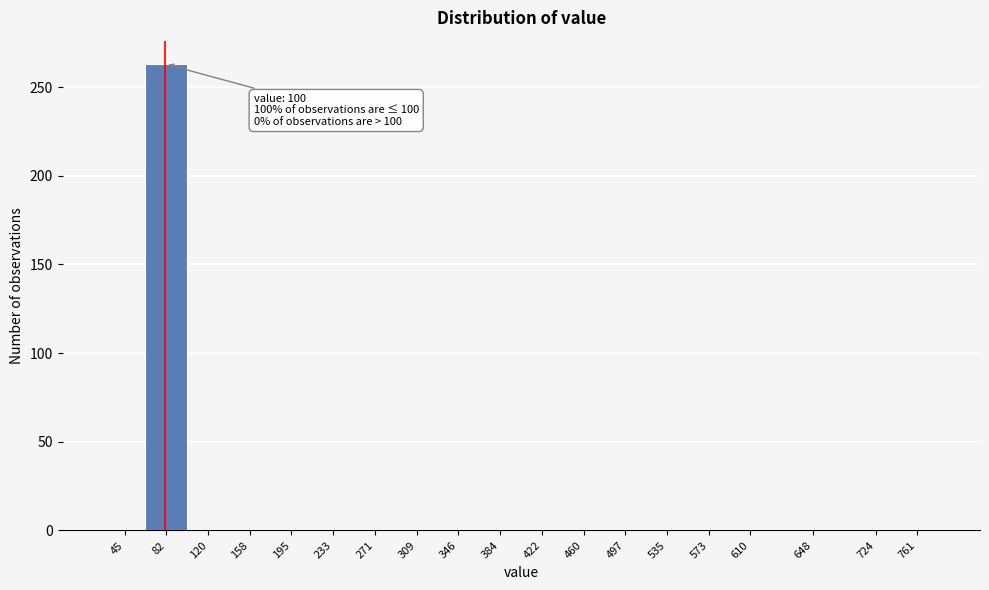

Reading right to left, what are all the values shown in this chart?

761=0	724=0	648=0	610=0	573=0	535=0	497=0	460=0	422=0	384=0	346=0	309=0	271=0	233=0	195=0	158=0	120=0	82=263	45=0